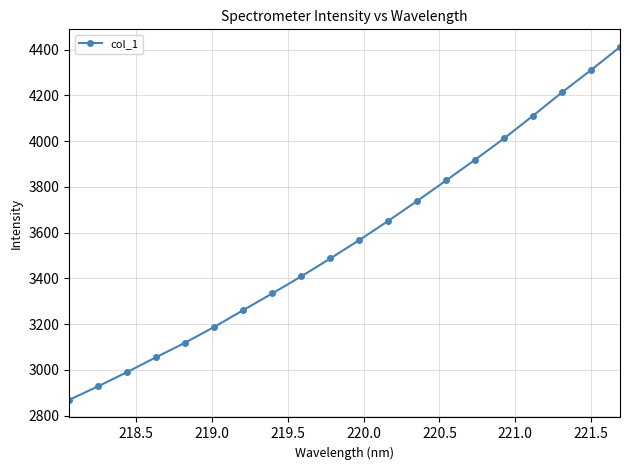

Count the number of categories in the chart.

20